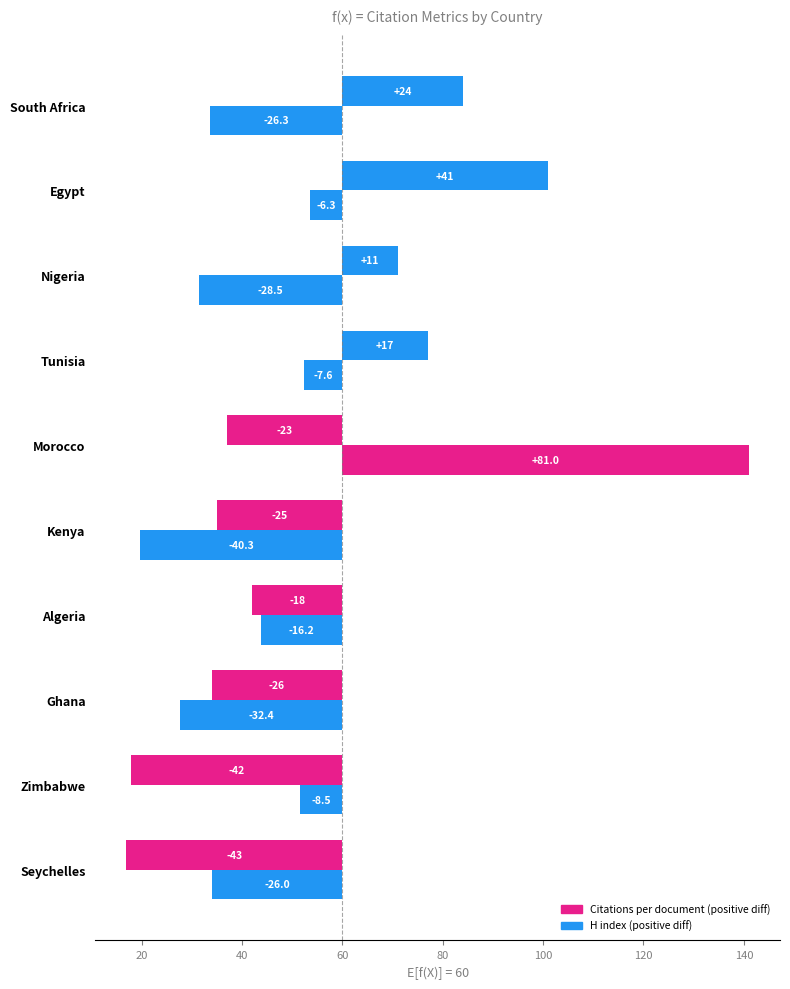

The value of Citations per document at Nigeria is -46.3. True or false?

False